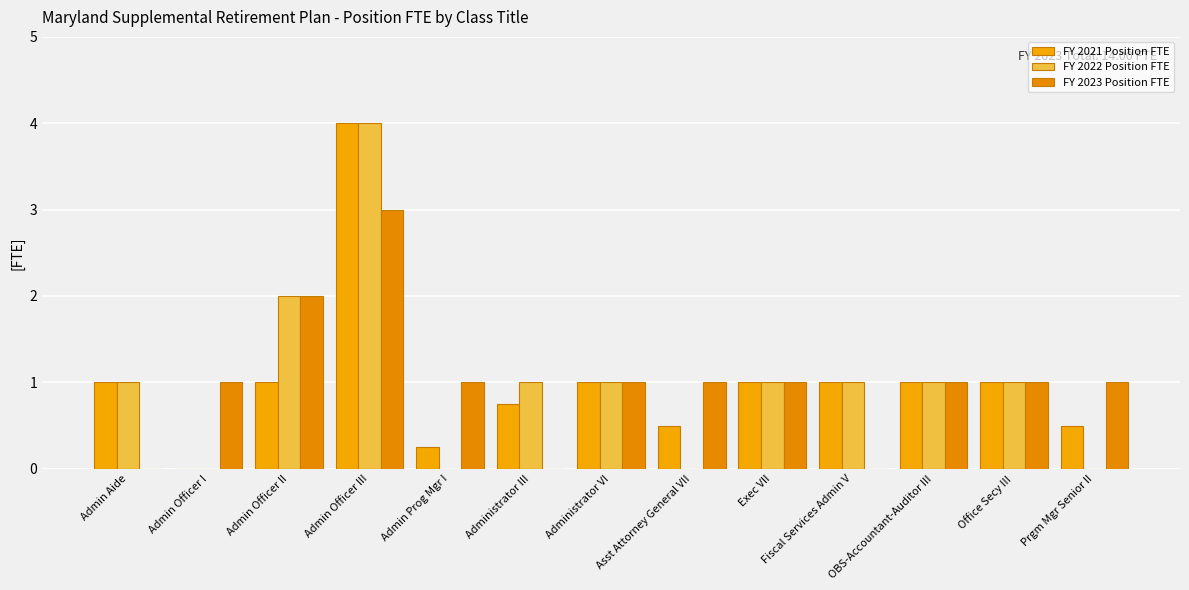

What is the value of the FY 2021 Position FTE bar at the 11th from the left?

1.0